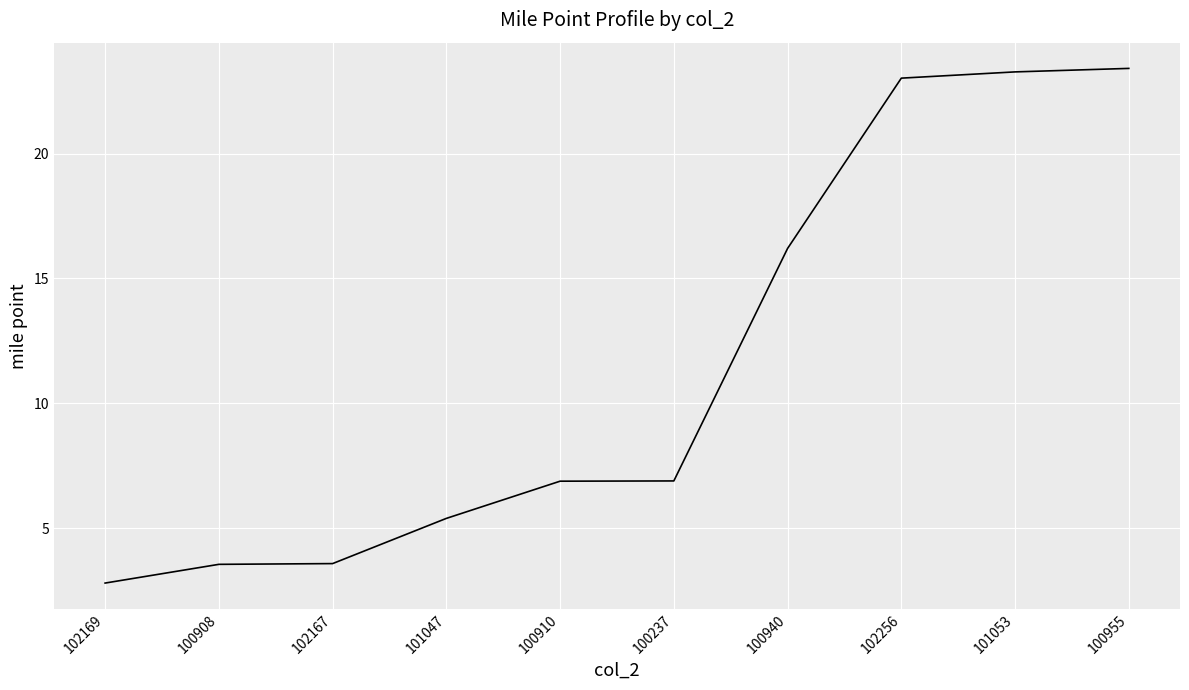

Is this an area chart (filled region under the line)?

No